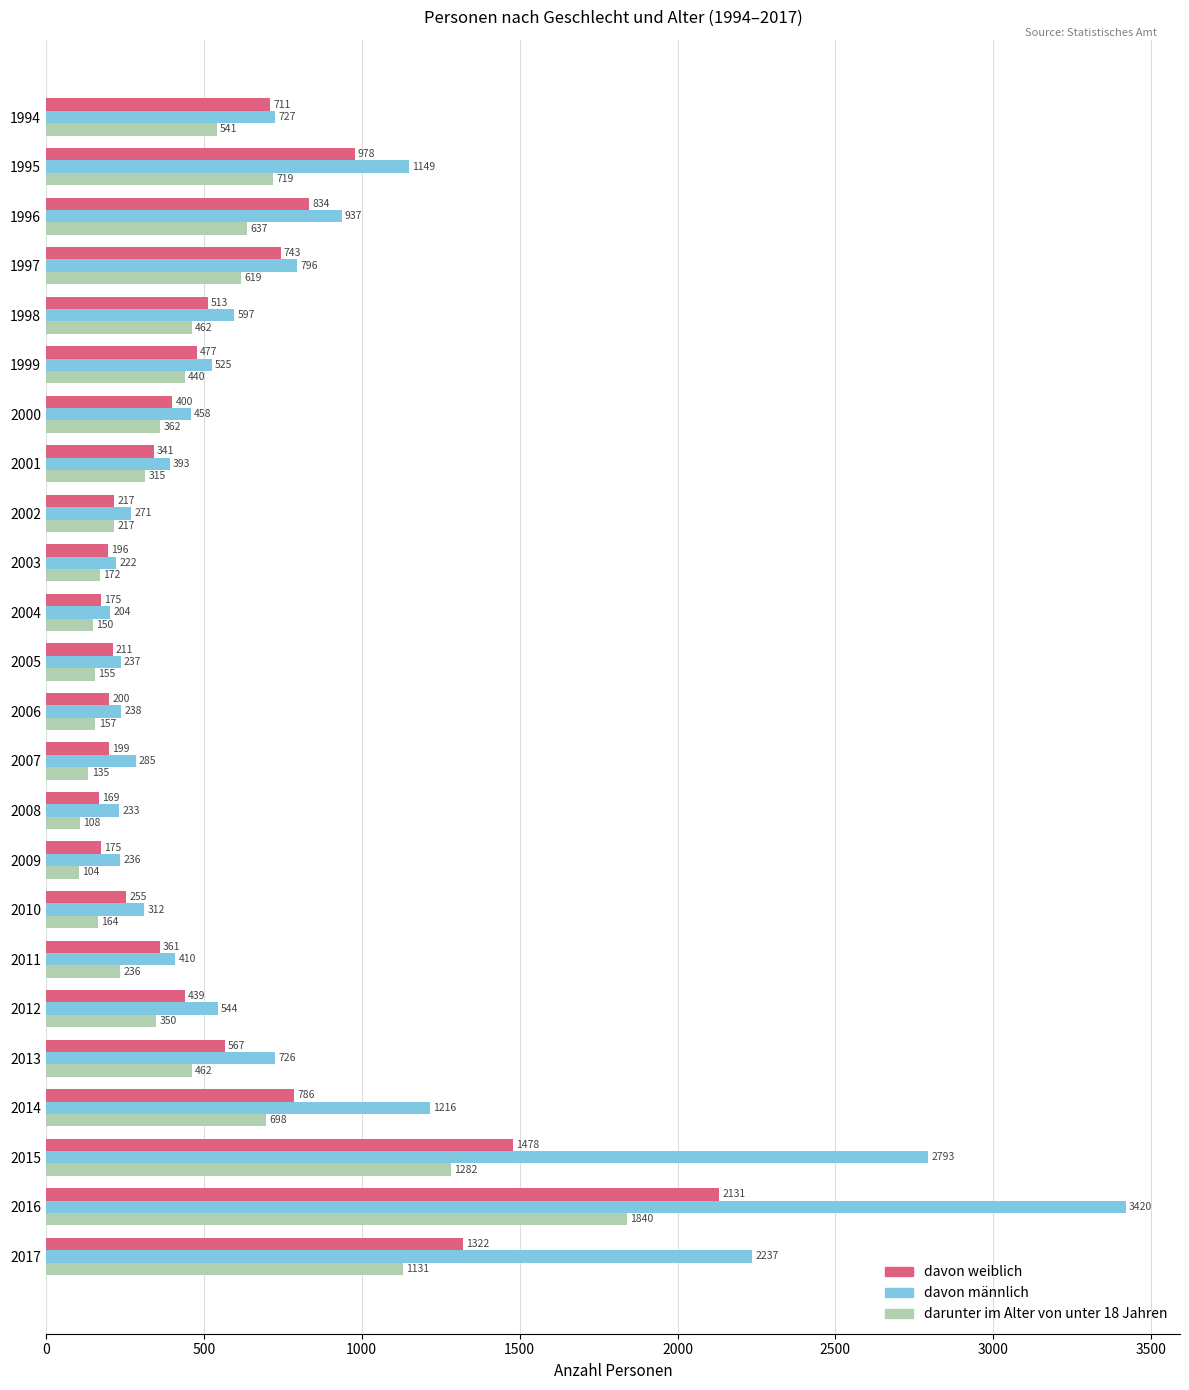

Which series has the largest total across all categories?

davon männlich